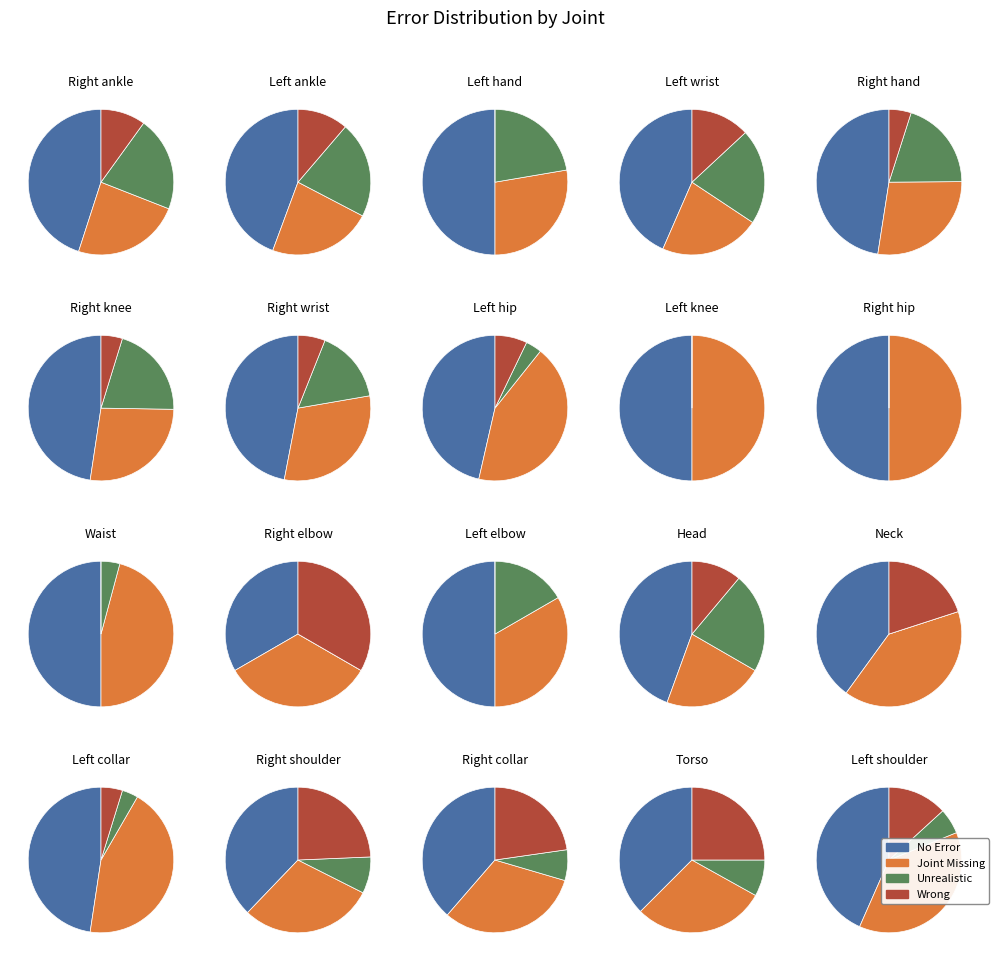

Rank the series at 8 from lowest to highest value.

Unrealistic, Wrong, No Error, Joint Missing